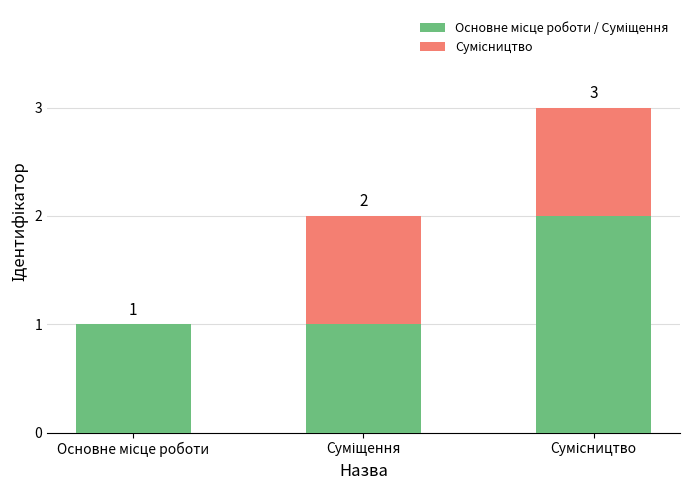

What is the total value across all series at Суміщення?

2